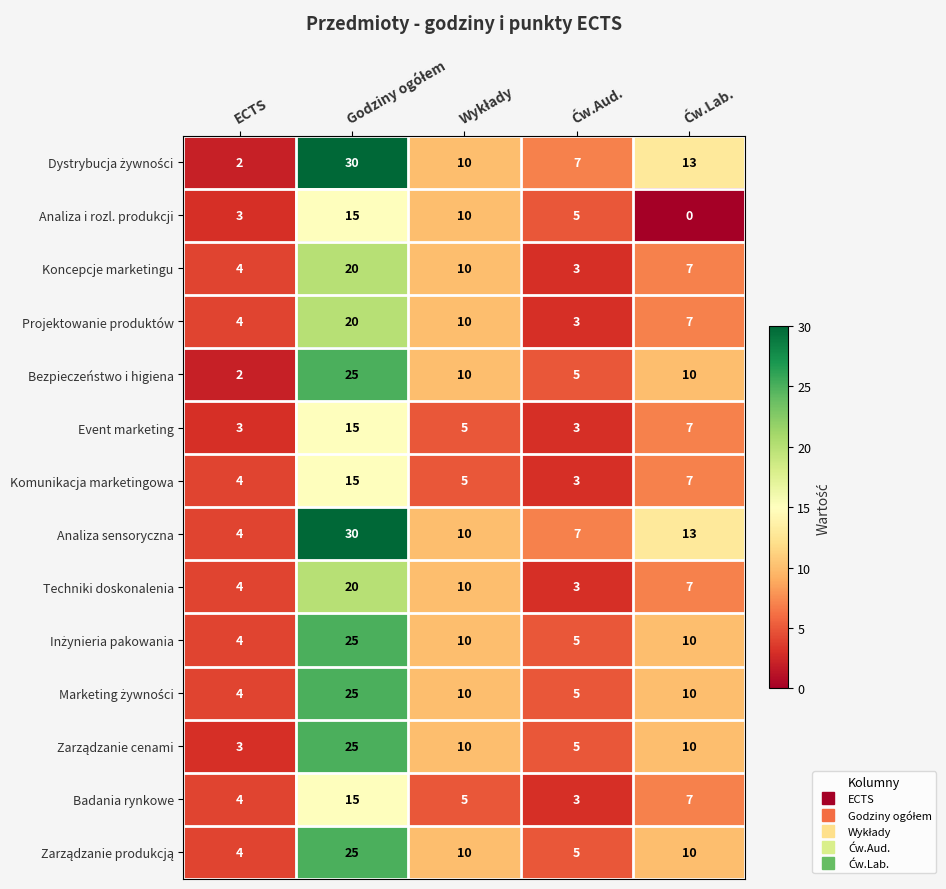

What is the difference between the maximum and minimum values in the Projektowanie produktów series?

17